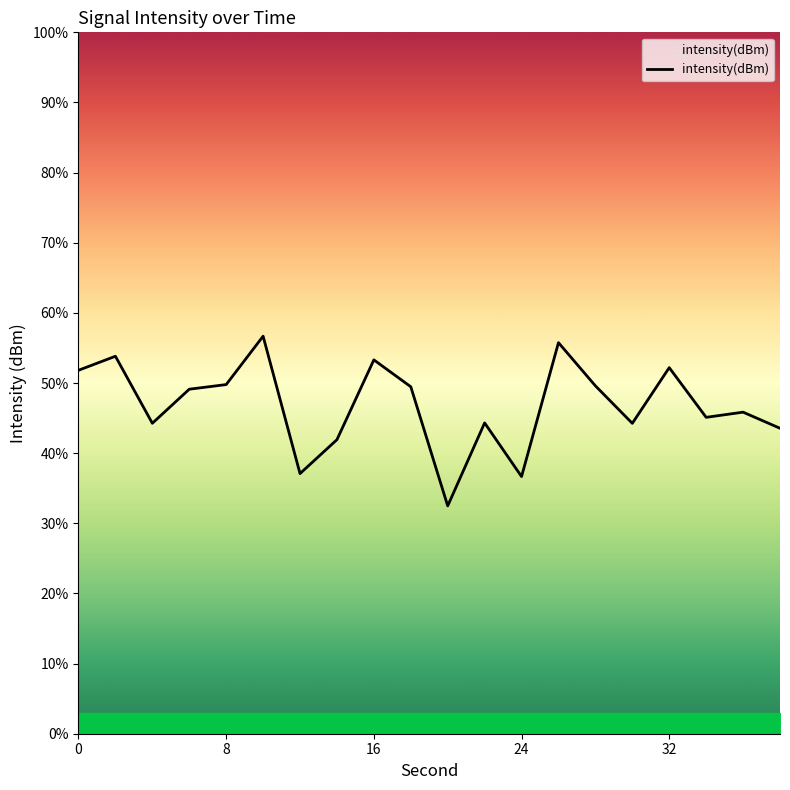

What is the difference between the maximum and minimum values?

24.2